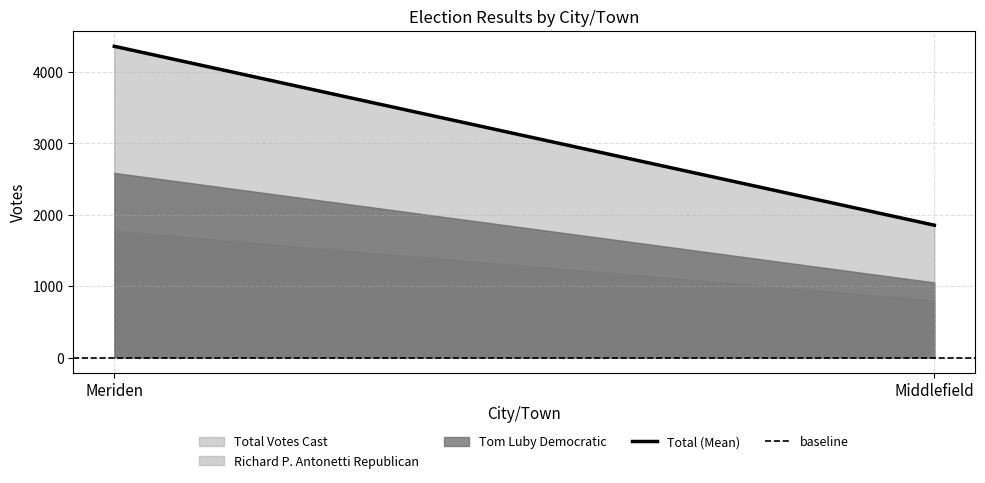

Does the chart have visible grid lines?

Yes